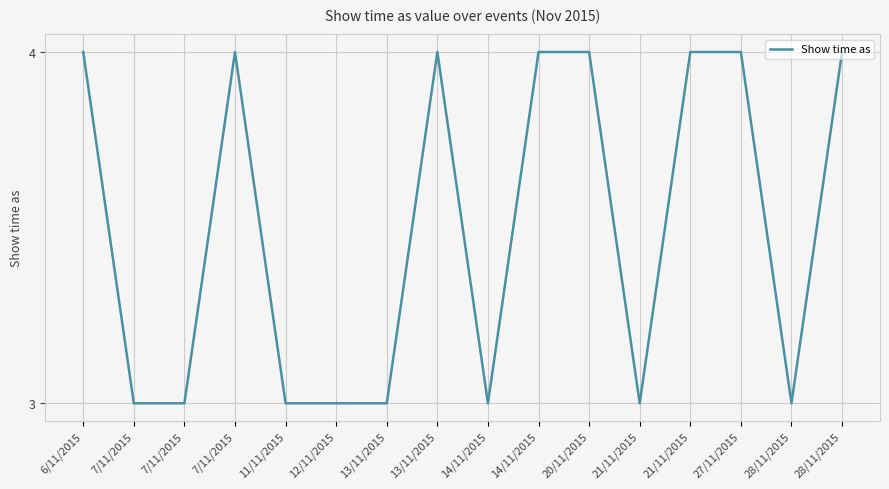

How many lines are shown in the chart?

1